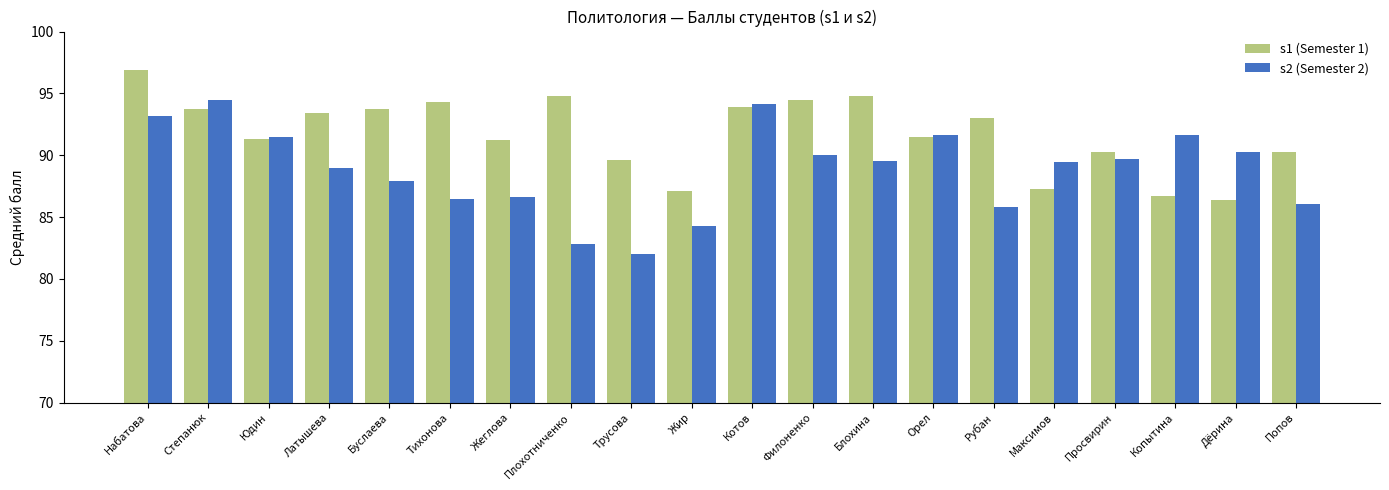

True or false: s1 (Semester 1) has a value of 93.9 at Котов.

True